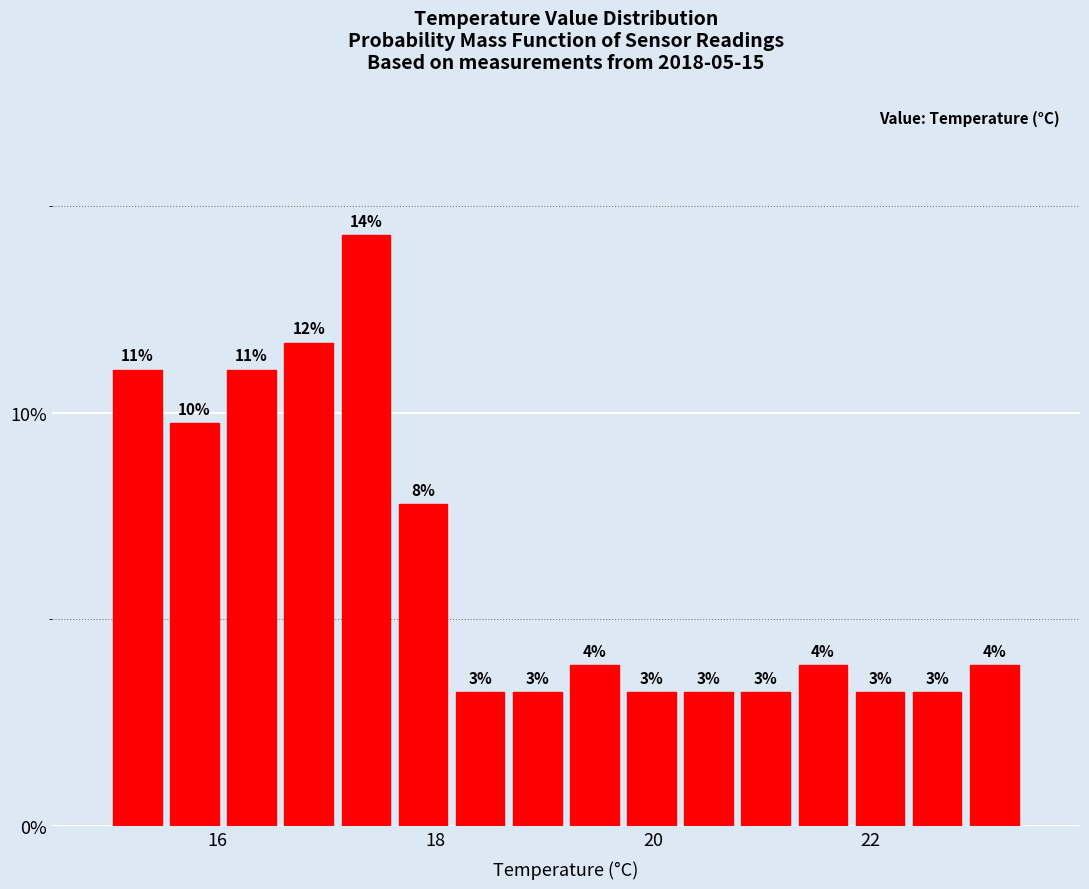

Read against the x-axis, roughly where is the centre of the tallest bar?

17.4